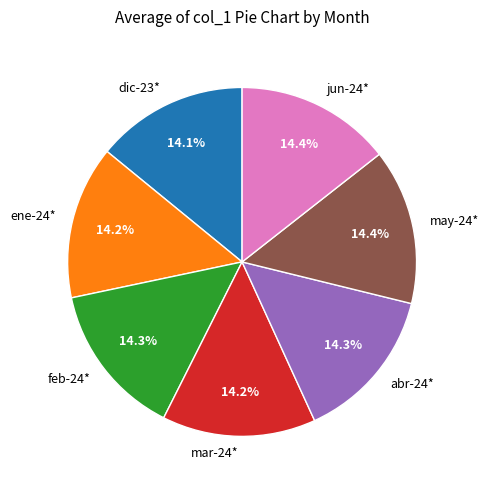

What is the ratio of the value at abr-24* to the value at jun-24*?

1.0